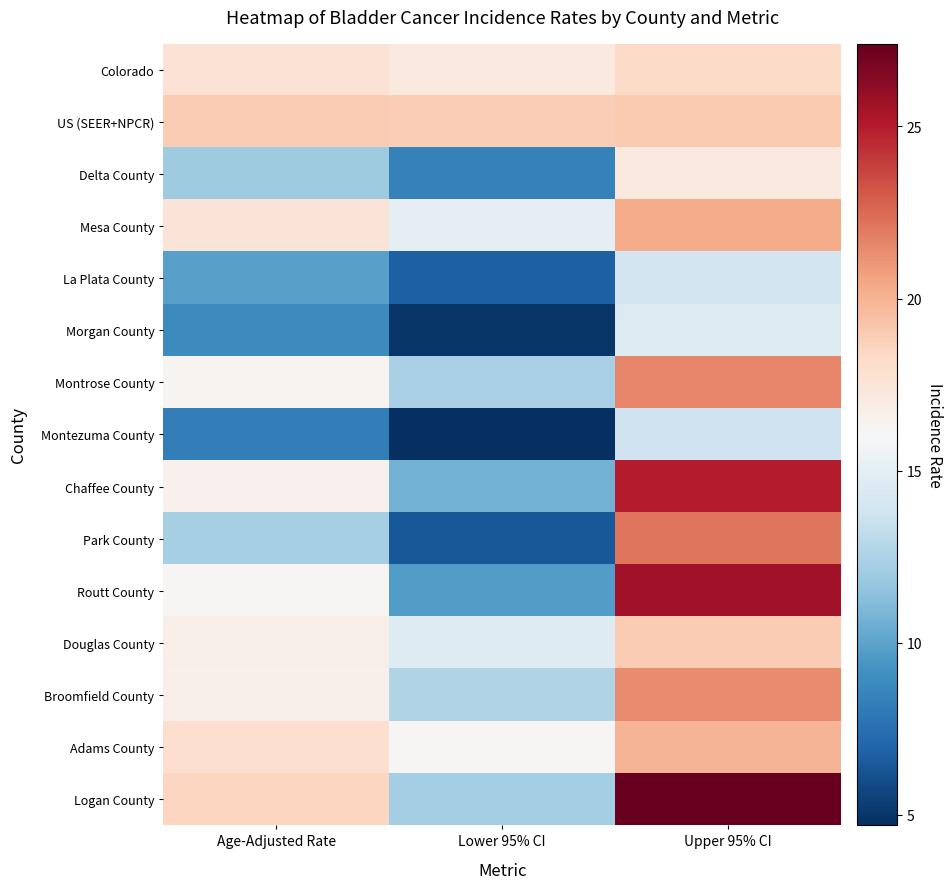

At which category is the sum across all series the highest?

Upper 95% CI